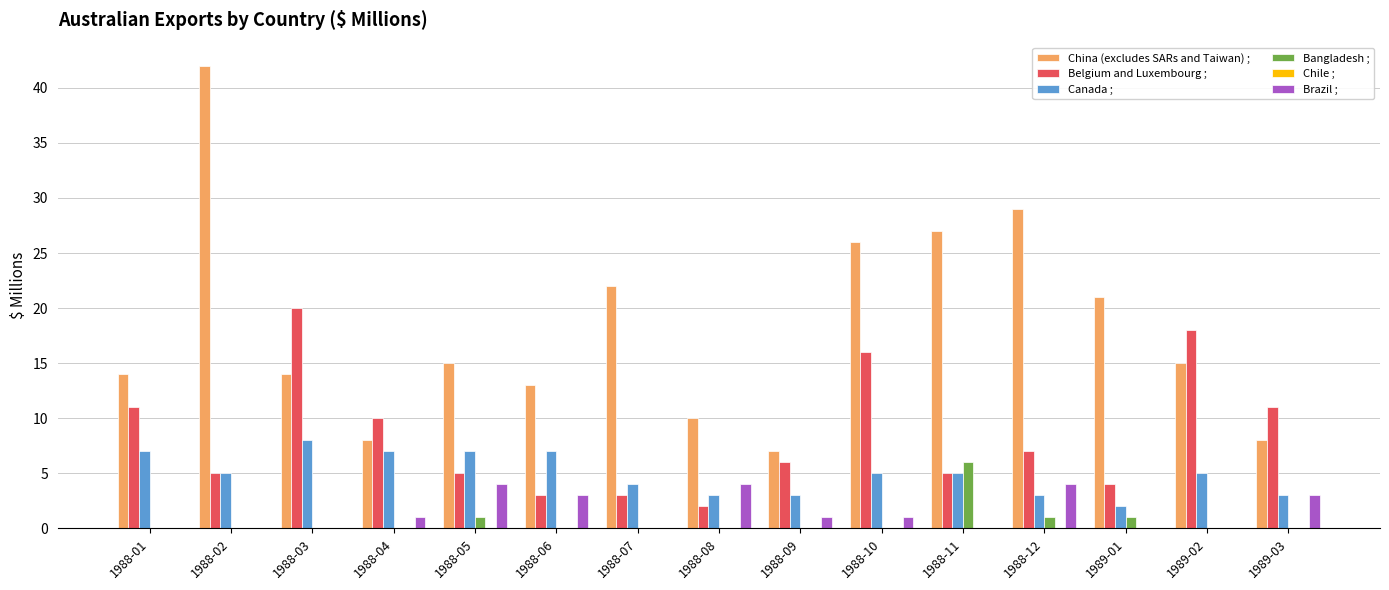

What is the maximum value for Canada ;?

8